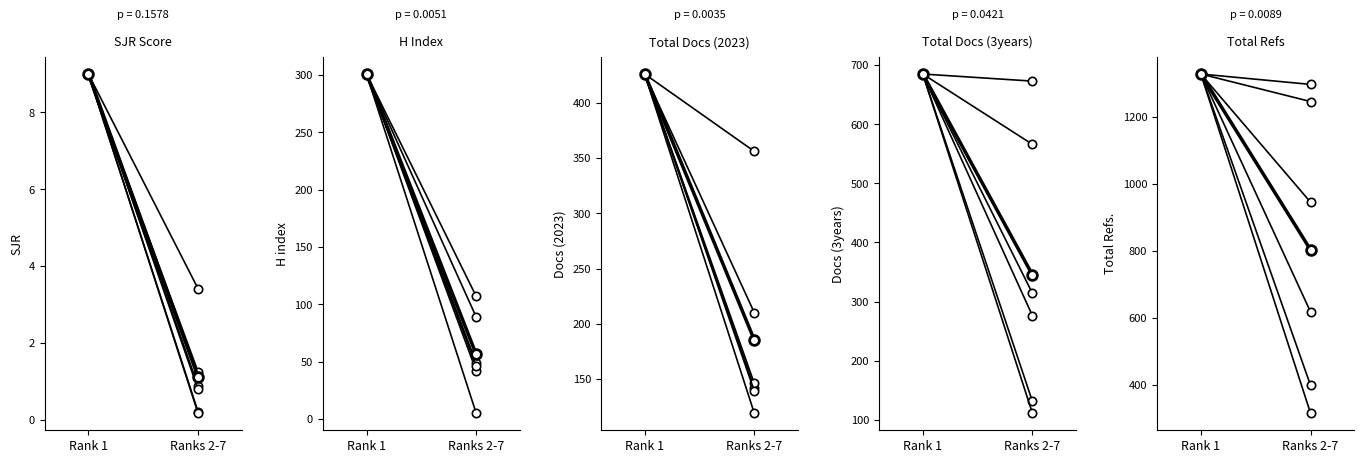

Rank the series by their average value, from lowest to highest.

SJR, H index, Total Docs. (2023), Total Docs. (3years), Total Refs.